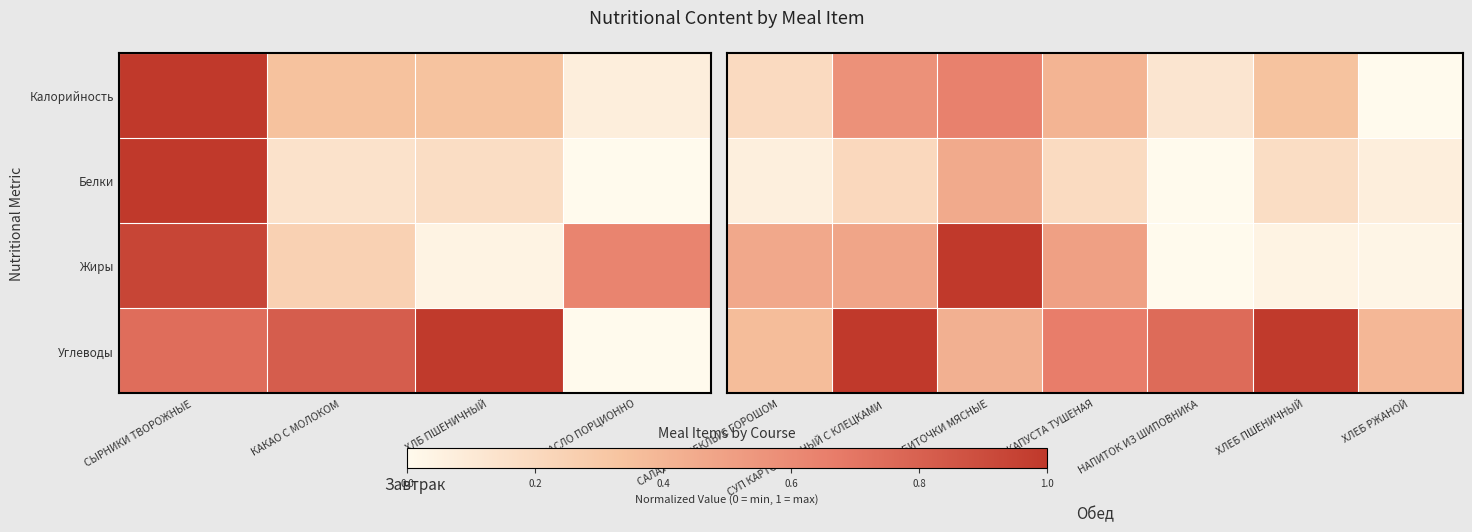

The Углеводы series shows 1.2 at НАПИТОК ИЗ ШИПОВНИКА. True or false?

False